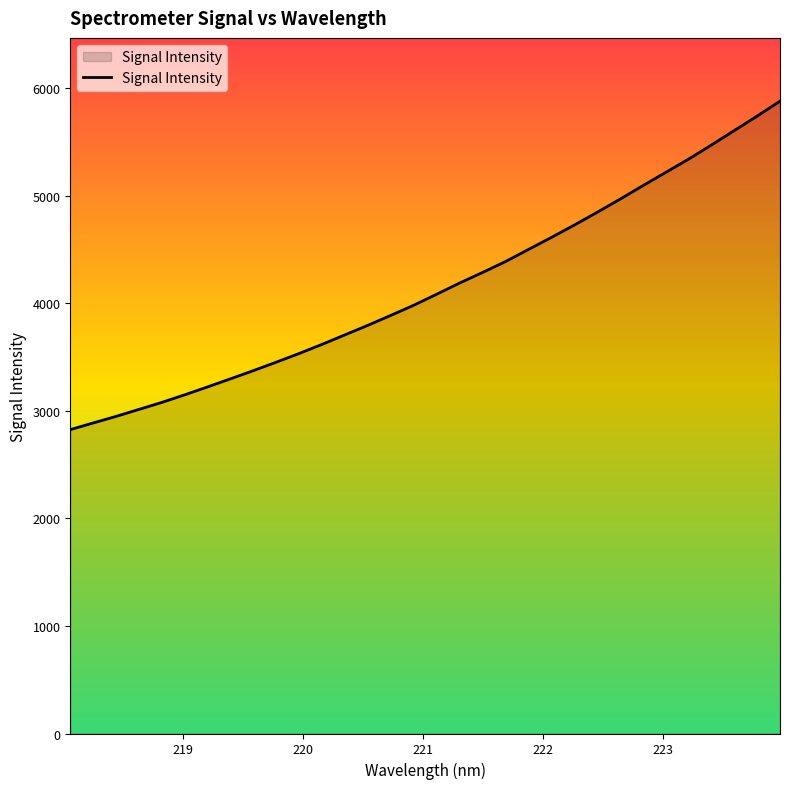

What is the minimum value shown in the chart?

2826.5